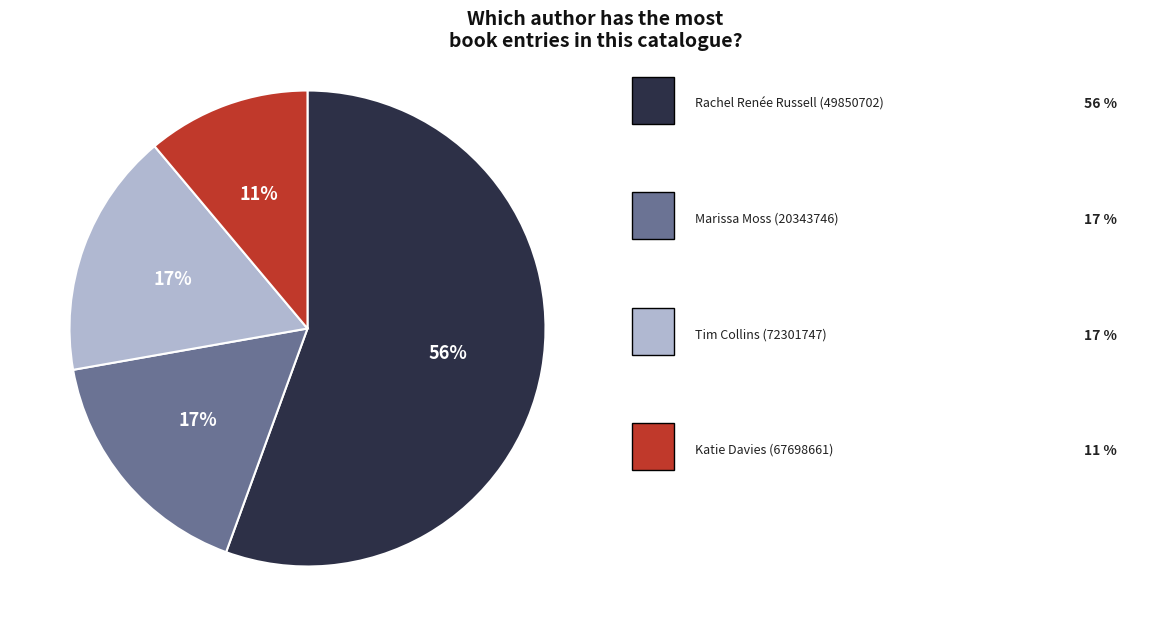

Is there a majority slice in this chart?

Yes